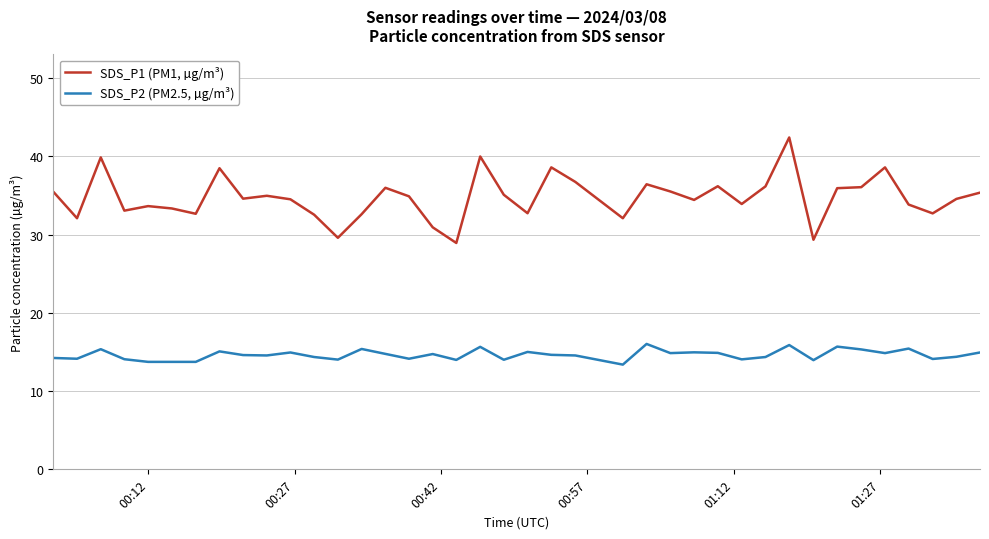

True or false: SDS_P2 (PM2.5, µg/m³) and SDS_P1 (PM1, µg/m³) intersect in this chart.

False